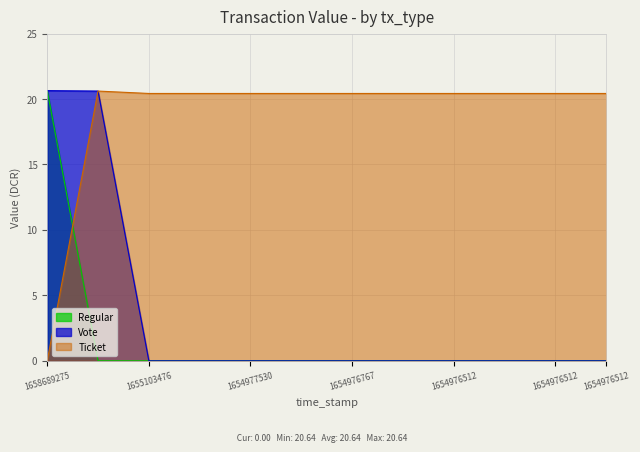

What is the difference between the highest and lowest values at 1654977407?

20.4